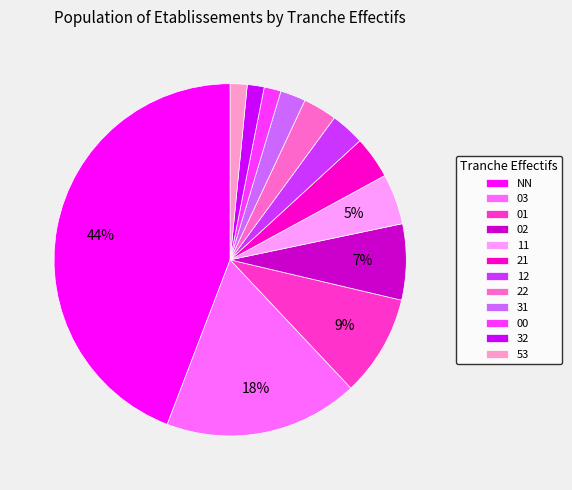

Does 01 represent more than half of the total?

No